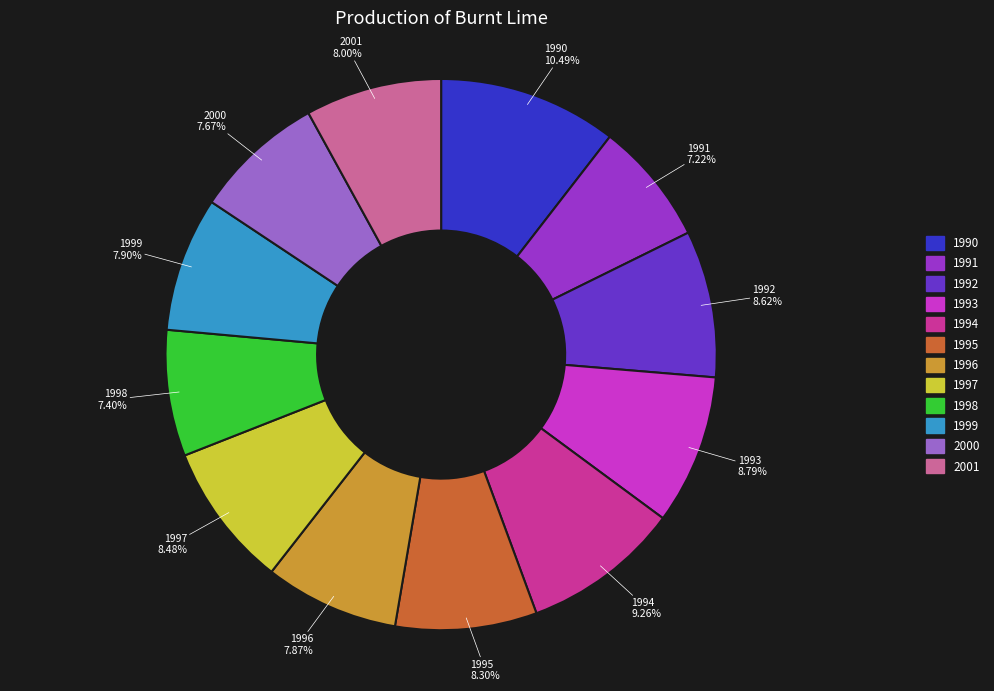

What is the largest slice in the pie chart?

1990